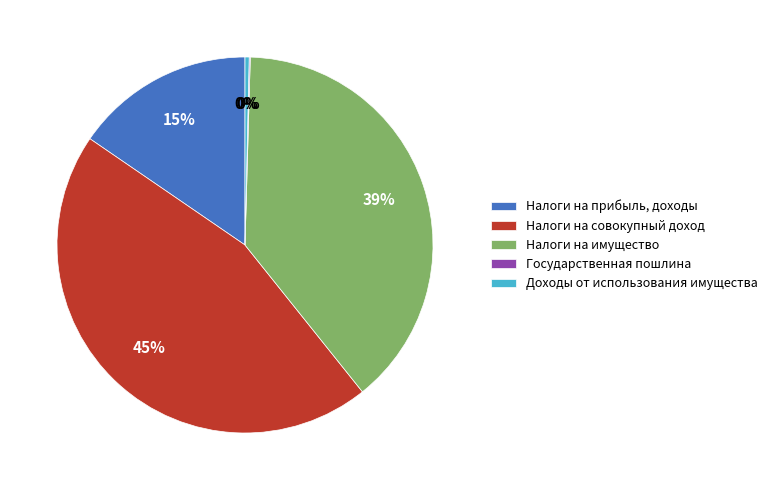

Is the sum of Налоги на прибыль, доходы and Налоги на совокупный доход greater than half?

Yes